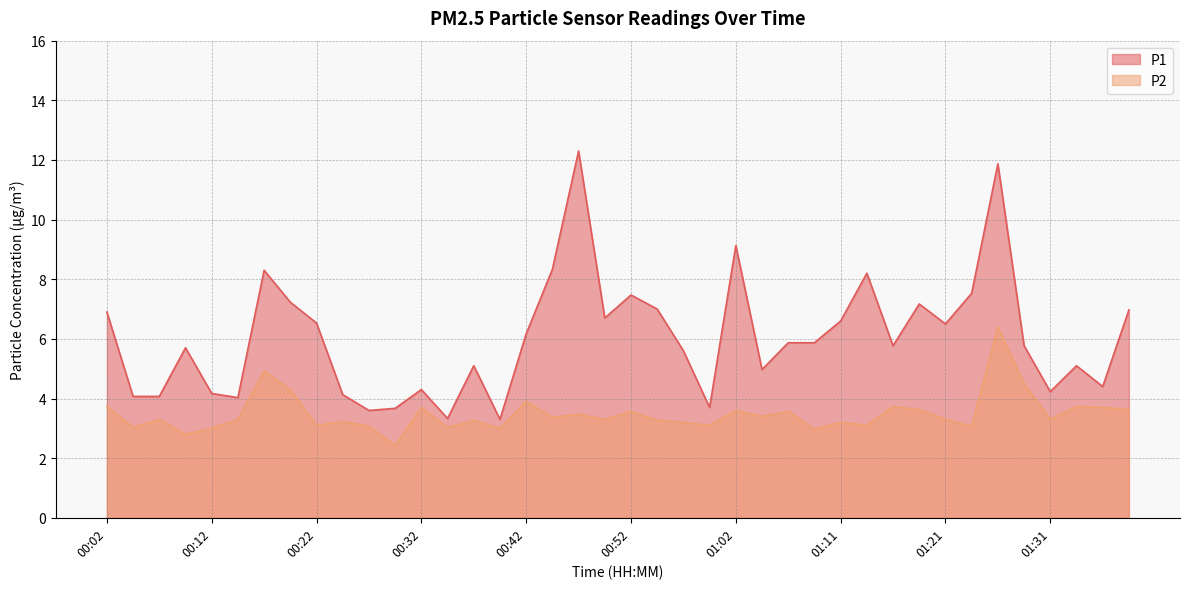

Rank the series at 00:32 from highest to lowest value.

P1, P2